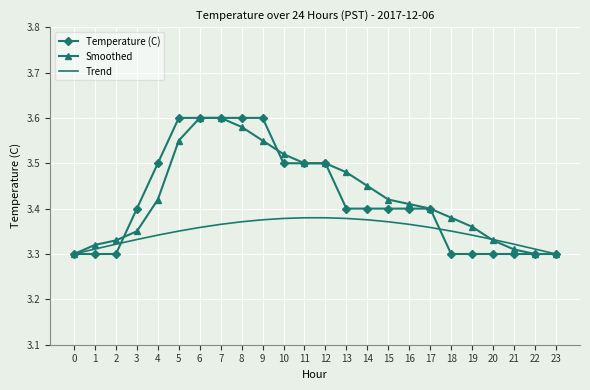

Which series changed the most between 7 and 19?

Temperature (C)